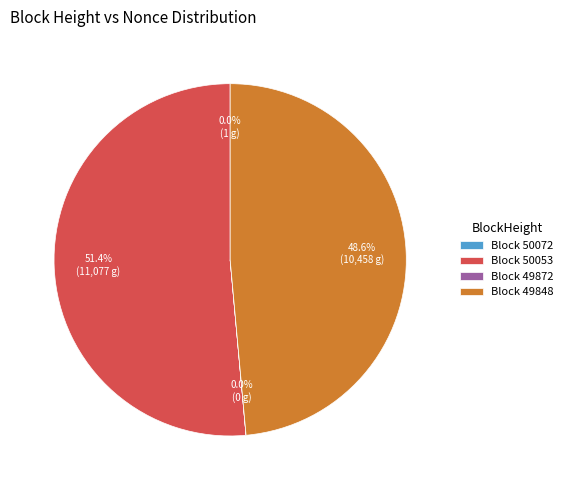

To the nearest percent, what is the difference between the largest and smallest slice percentages?

51%